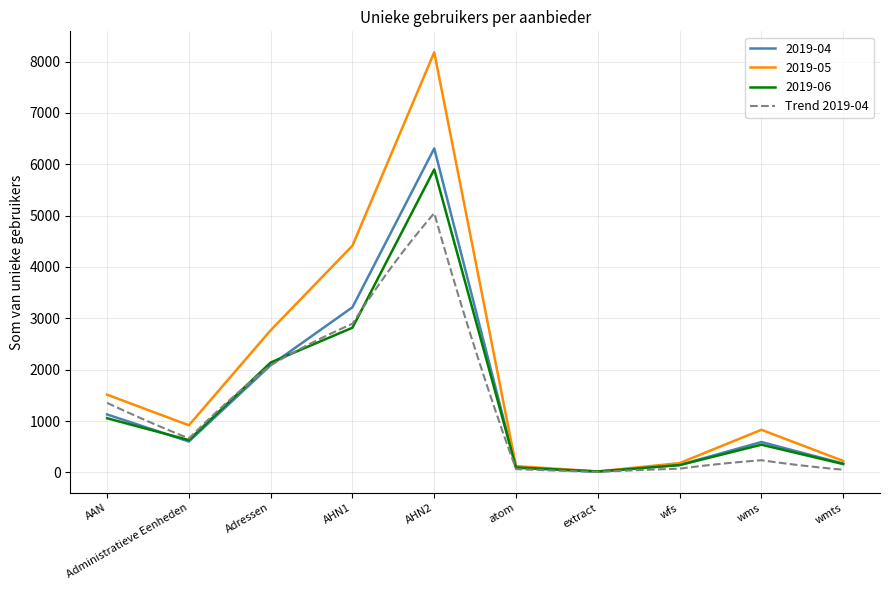

What is the sum of all 2019-06 values?

13495